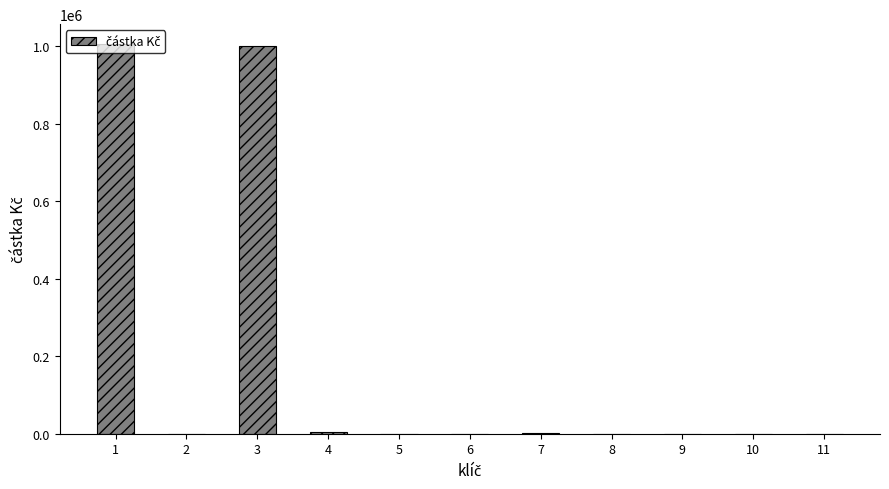

What is the sum of all values?

2012423.2